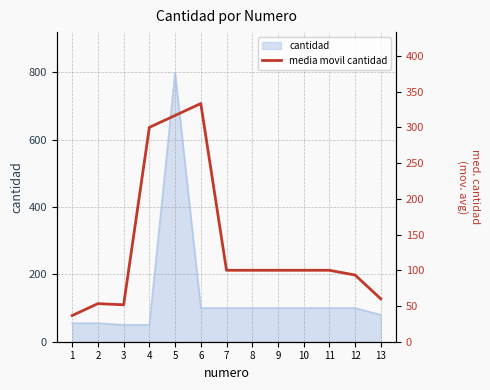

Approximately how many times larger is the value at 10 compared to 12?

1.1